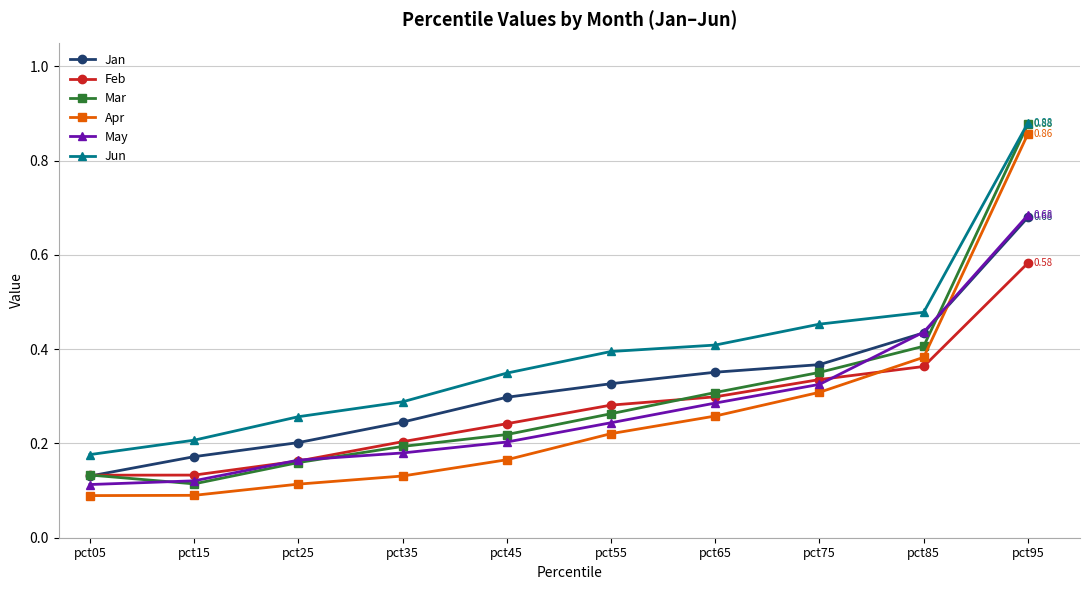

Which series has the widest spread of values?

Apr